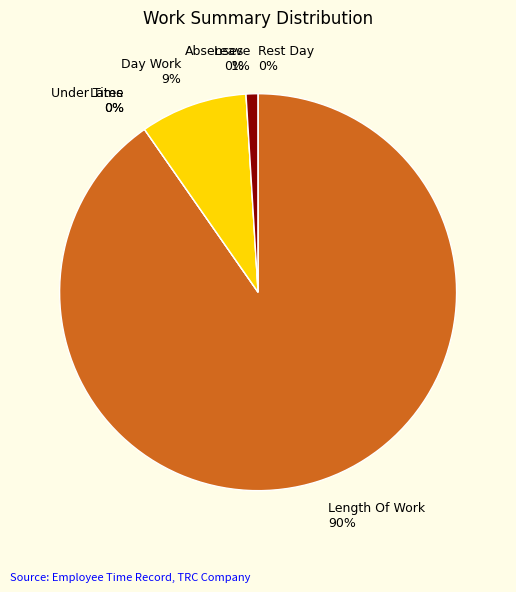

Which has a higher value, Length Of Work or Leave?

Length Of Work